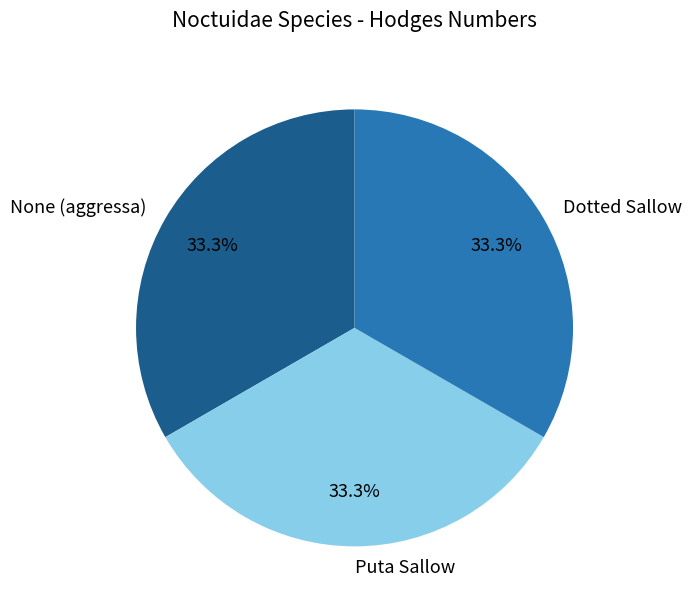

What is the ratio of the value at Puta Sallow to the value at Dotted Sallow?

1.0